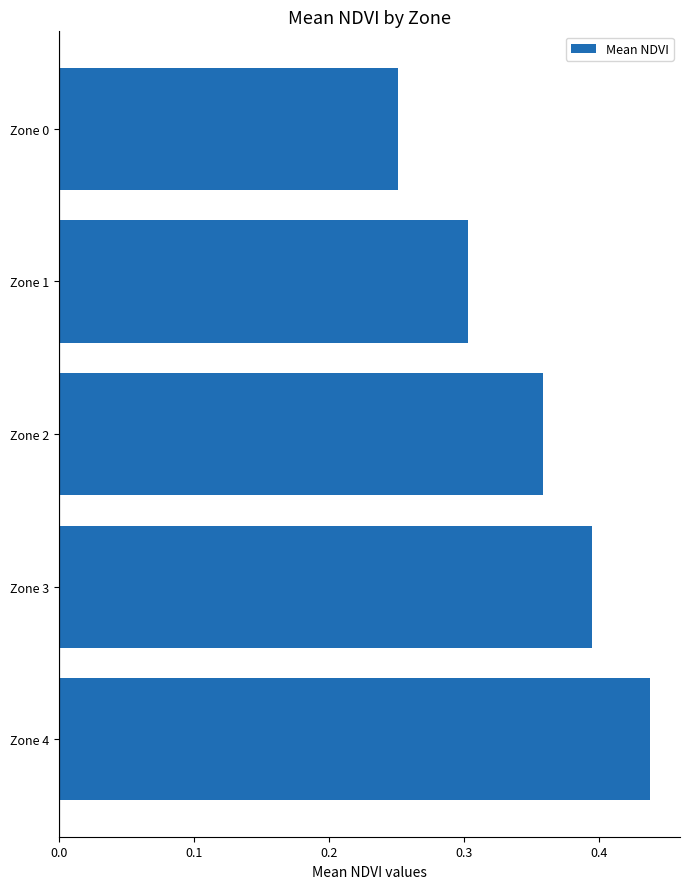

List the labels in order of value, smallest first.

Zone 0, Zone 1, Zone 2, Zone 3, Zone 4